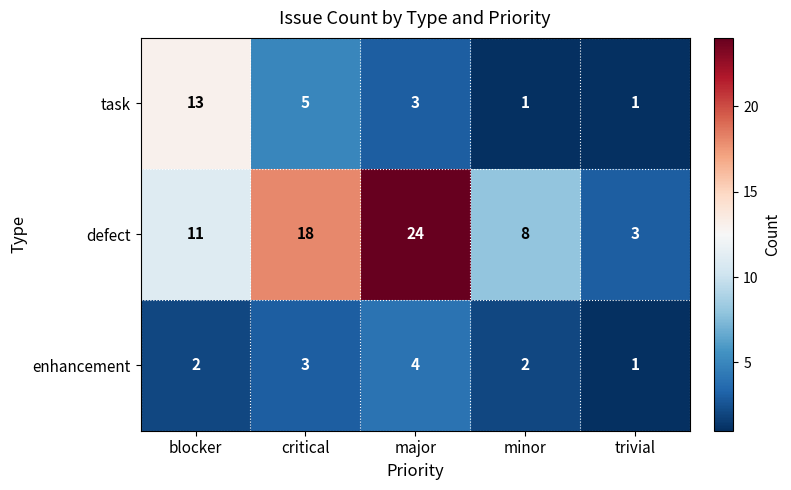

At which category is the sum across all series the highest?

major